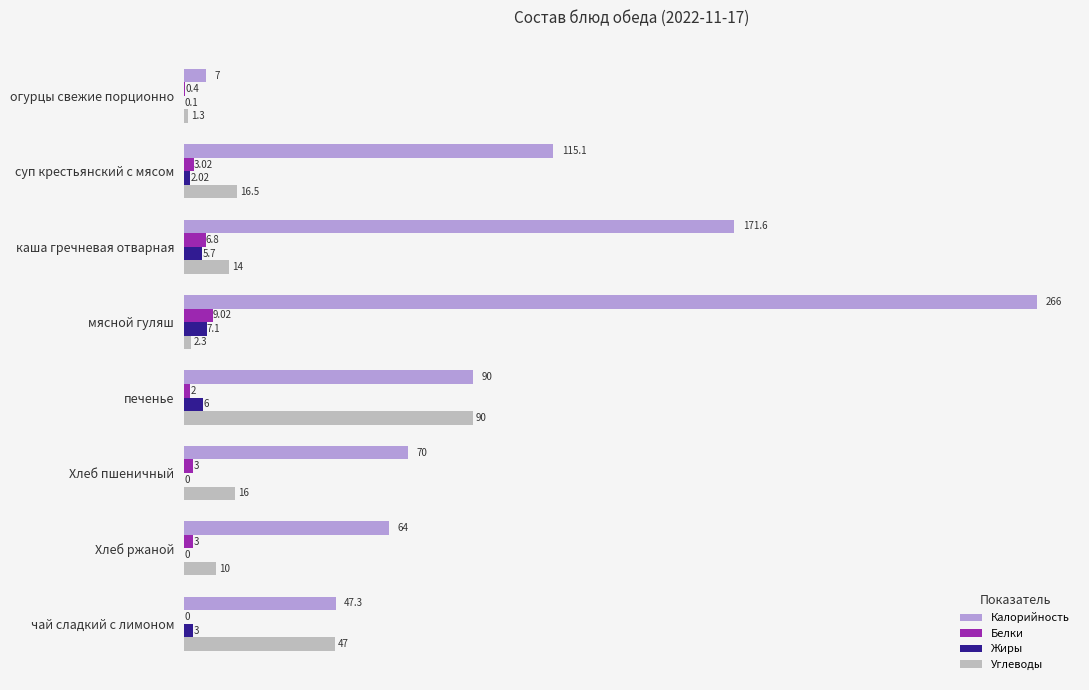

Is the value of Жиры at печенье greater than the value of Калорийность at чай сладкий с лимоном?

No